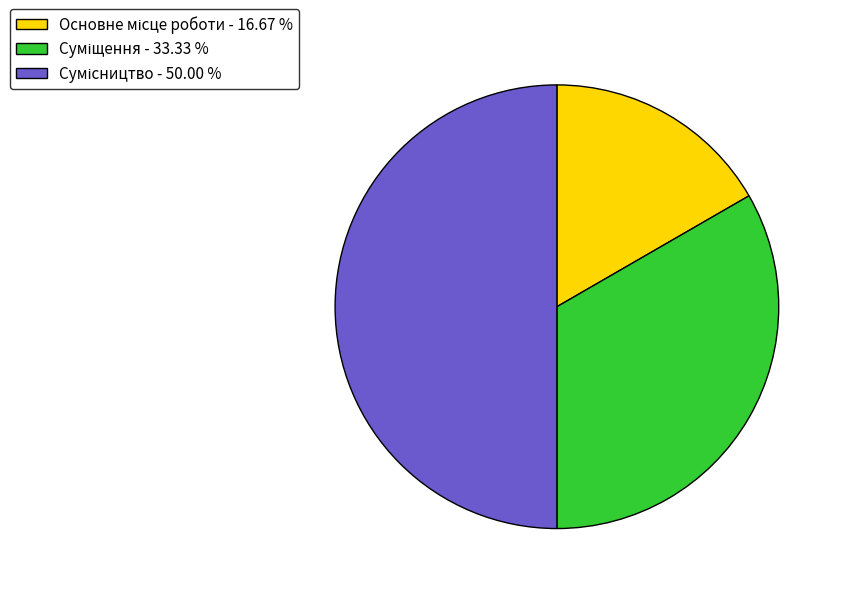

Which slice is the smallest?

Основне місце роботи